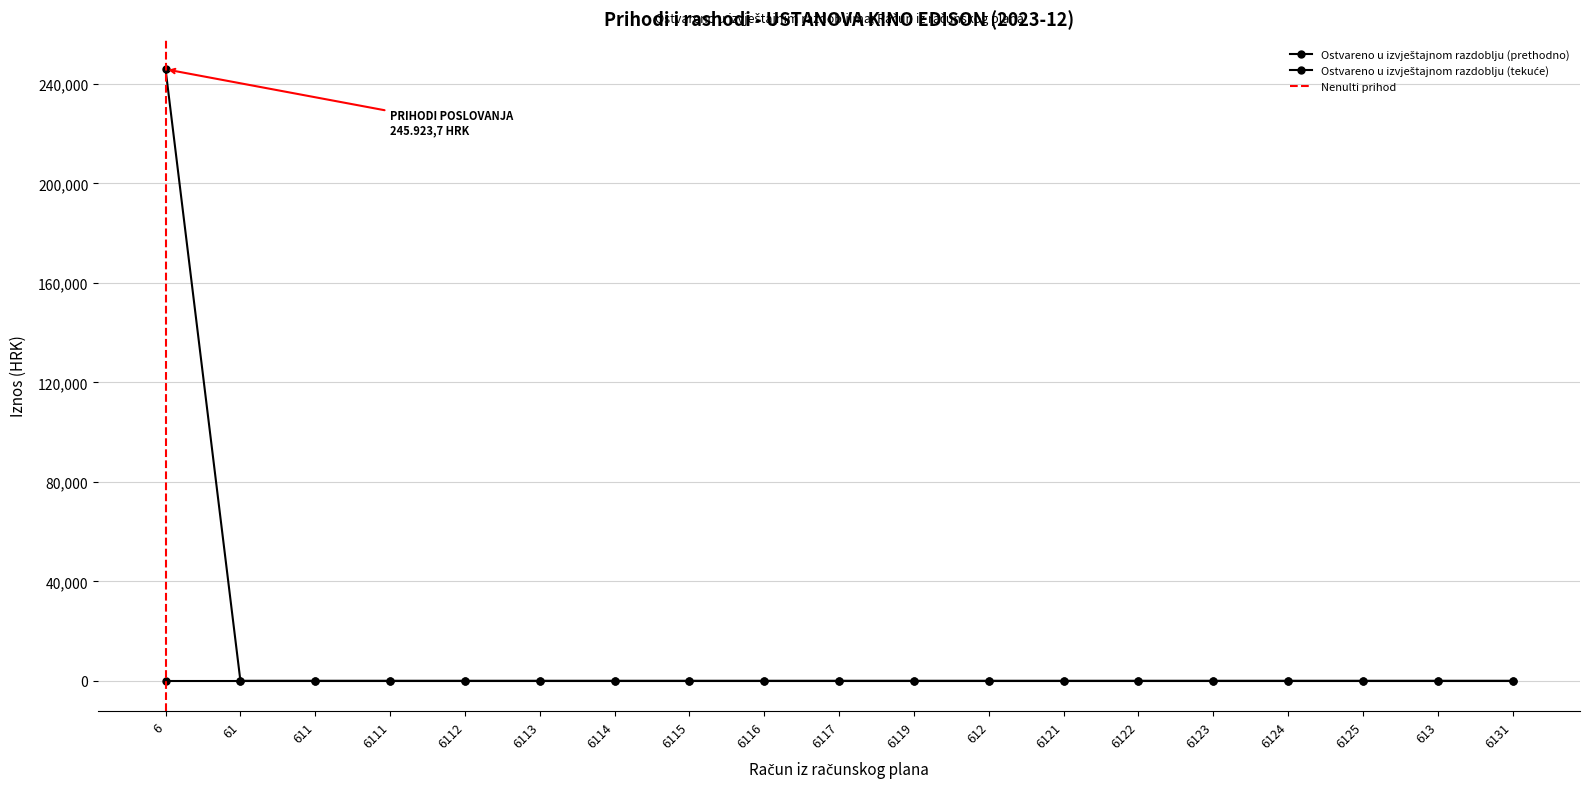

What is the sum of the values at 6 and 6115?

245923.7